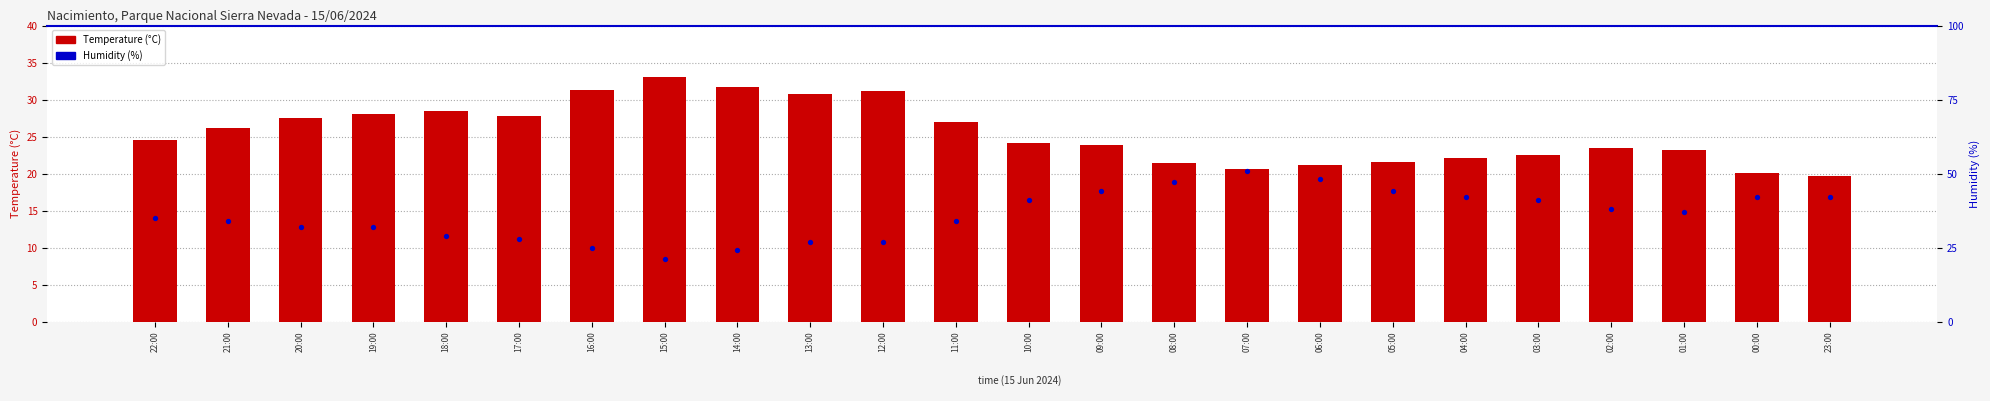

At which category is the sum across all series the highest?

07:00